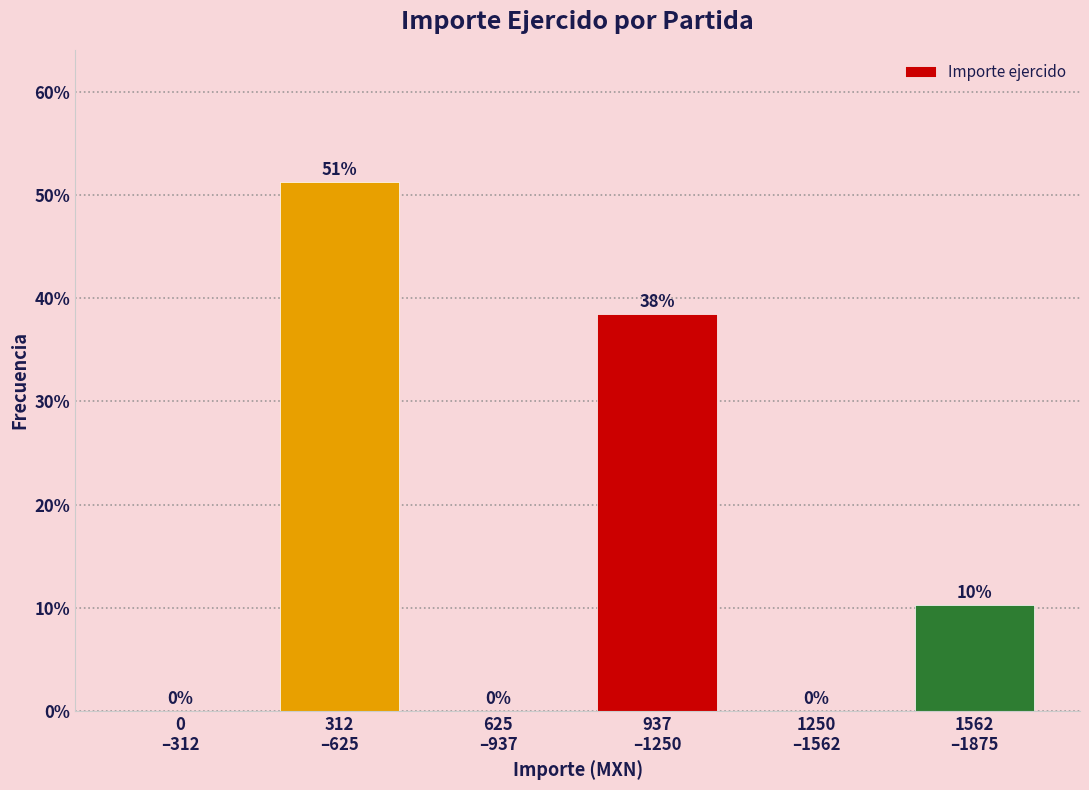

What is the maximum value shown in the chart?

51.3